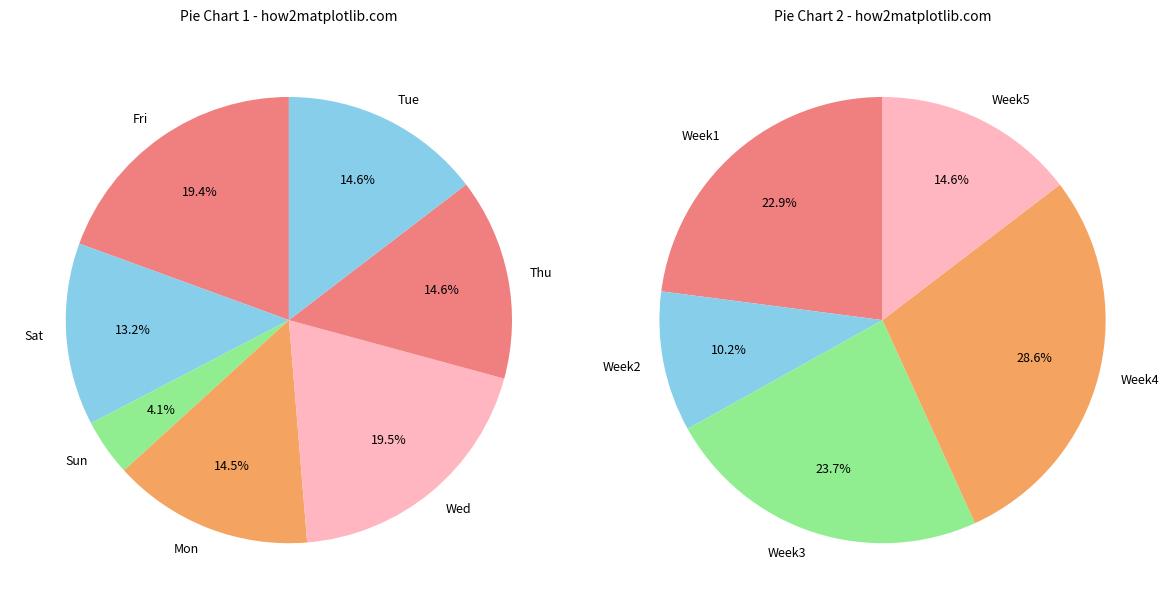

Between Fri 9 and Mon 29, which is larger?

Fri 9